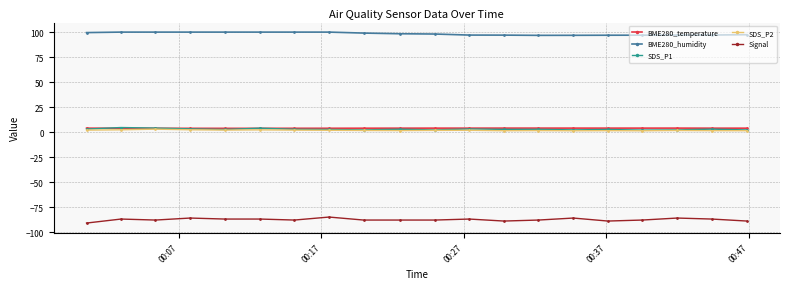

Which series has the largest total across all categories?

BME280_humidity